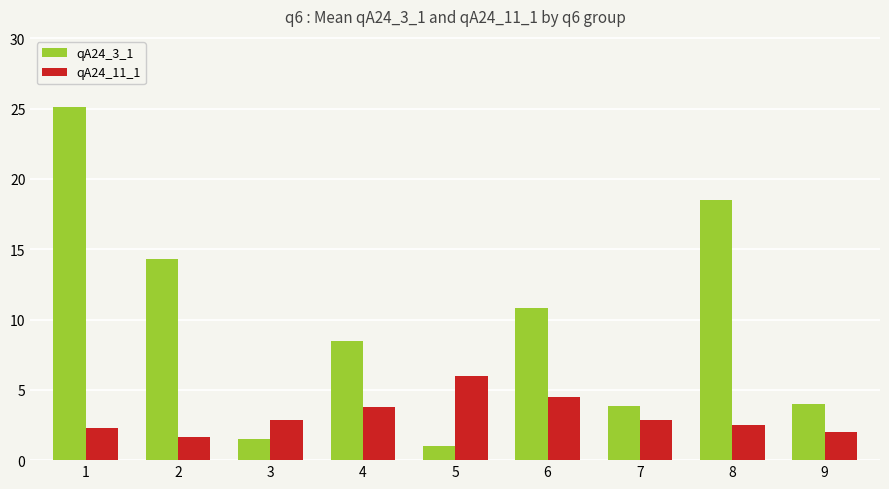

What are all the series names shown in the legend?

qA24_3_1, qA24_11_1